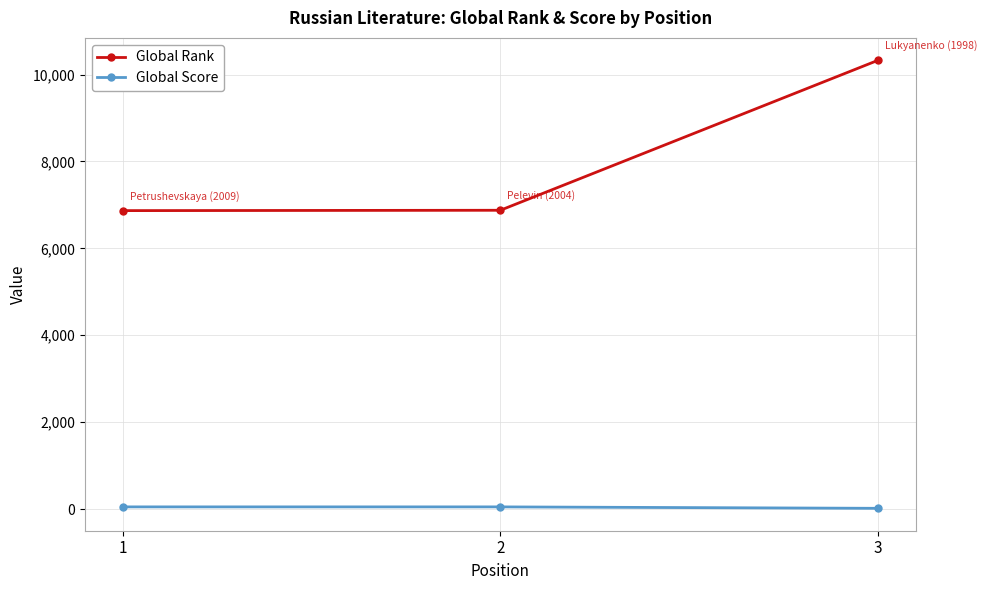

What are all the series names shown in the legend?

Global Rank, Global Score